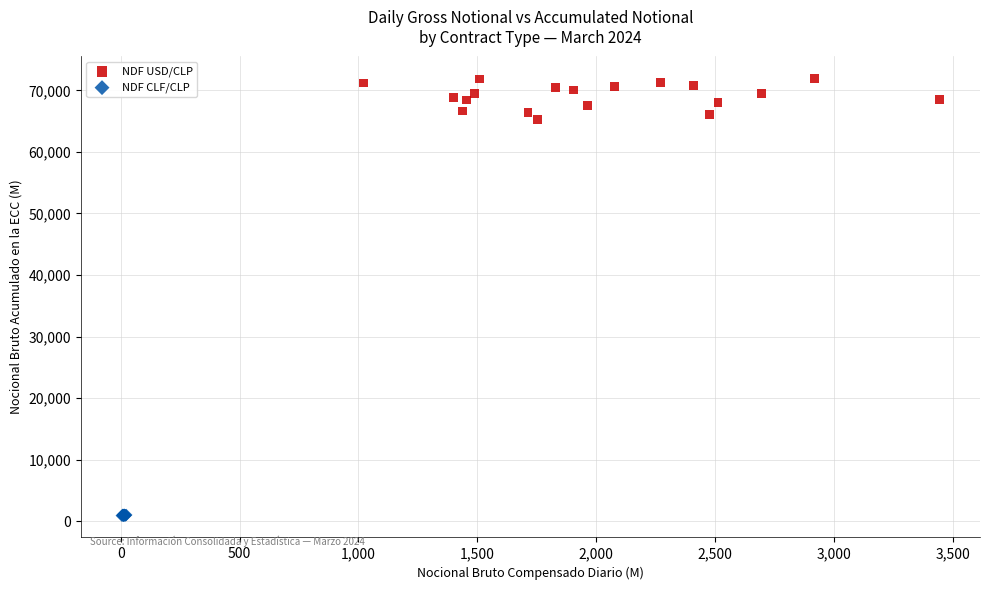

Which series has the largest Y range (max minus min)?

NDF USD/CLP